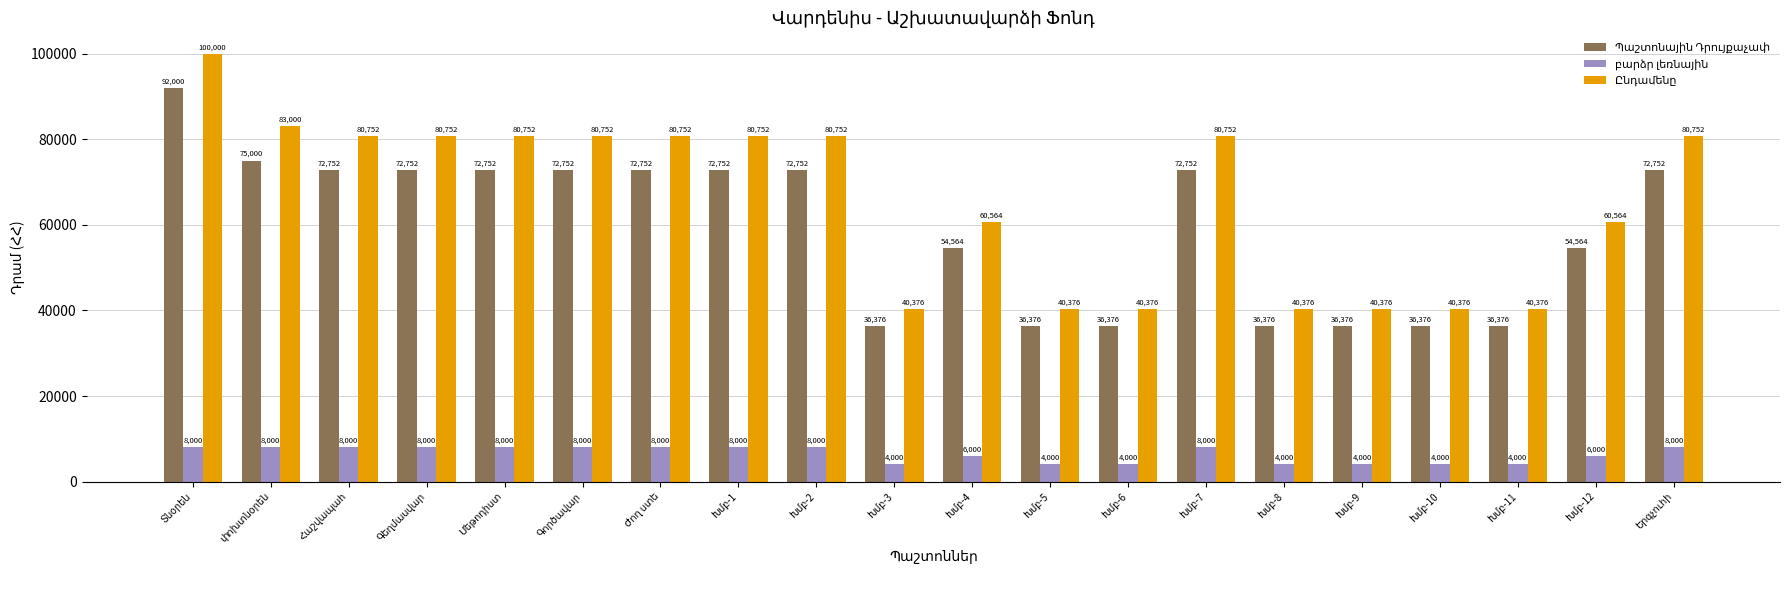

What is the minimum value shown in the chart?

4000